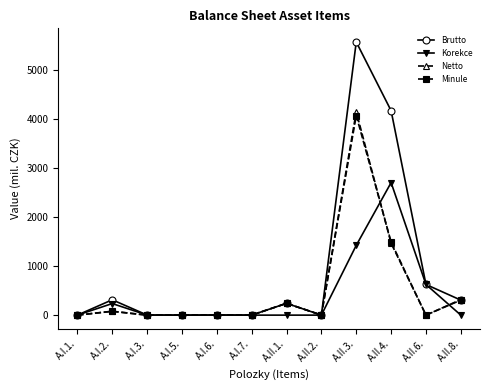

Between A.II.2. and A.II.6., which series saw the biggest shift?

Korekce